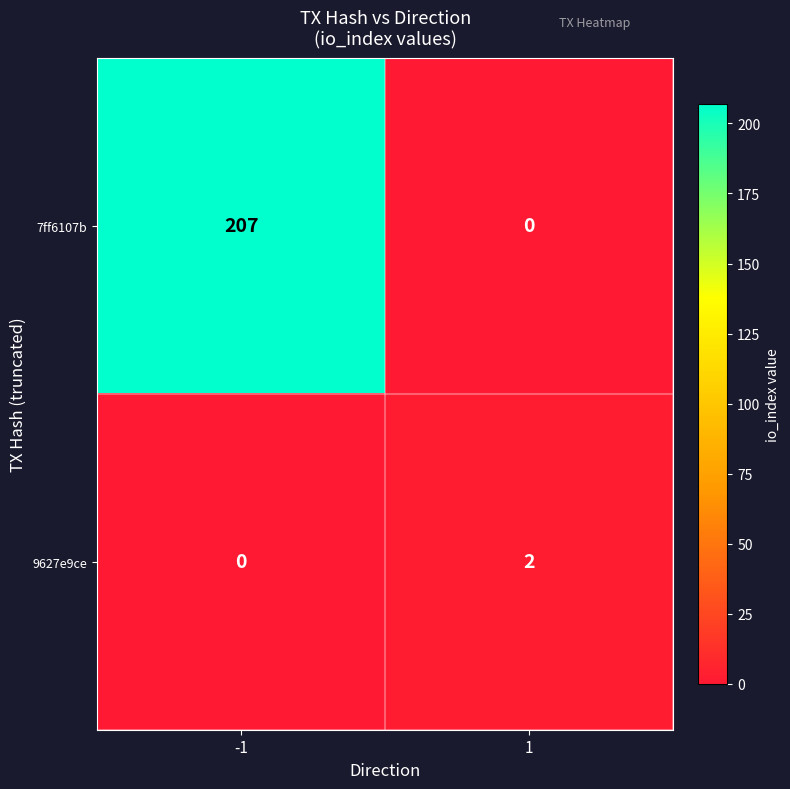

True or false: 9627e9ce has a value of -1 at -1.

False